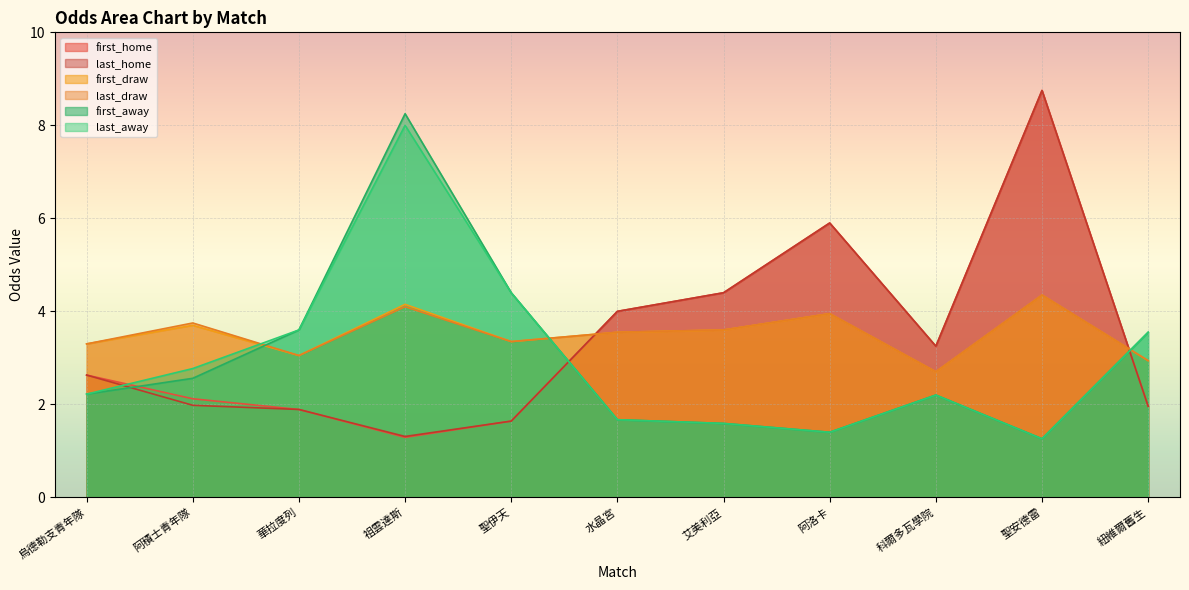

What are all the series names shown in the legend?

first_home, last_home, first_draw, last_draw, first_away, last_away